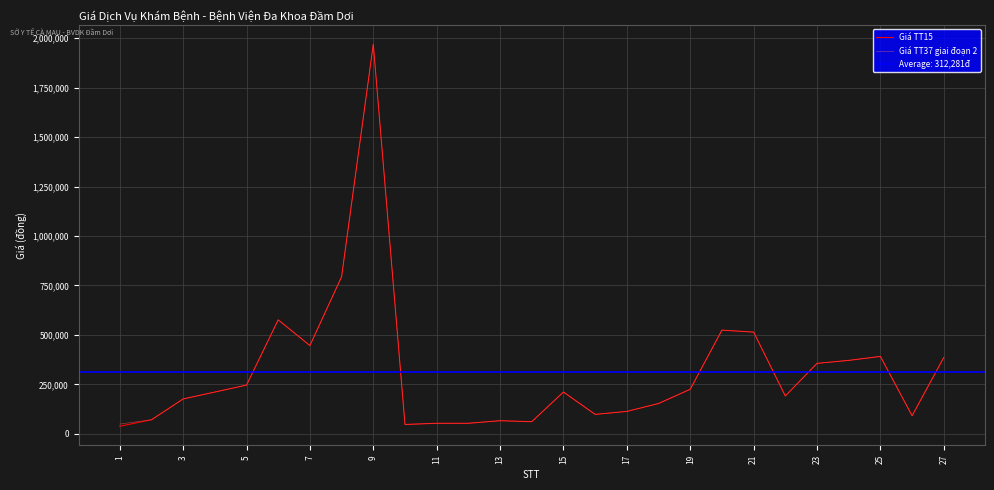

Reading left to right, extract all data points from this chart.

Giá TT15: 38000	70600	176000	211000	246000	576000	446000	794000	1970000	47000	53000	53000	66000	61000	211000	98000	113000	153000	225000	524000	514000	191000	356000	371000	391000	91000	386000
Giá TT37 giai đoạn 2: 49000	70600	176000	211000	246000	576000	446000	794000	1970000	47000	53000	53000	66000	61000	211000	98000	113000	153000	225000	524000	514000	191000	356000	371000	391000	91000	386000